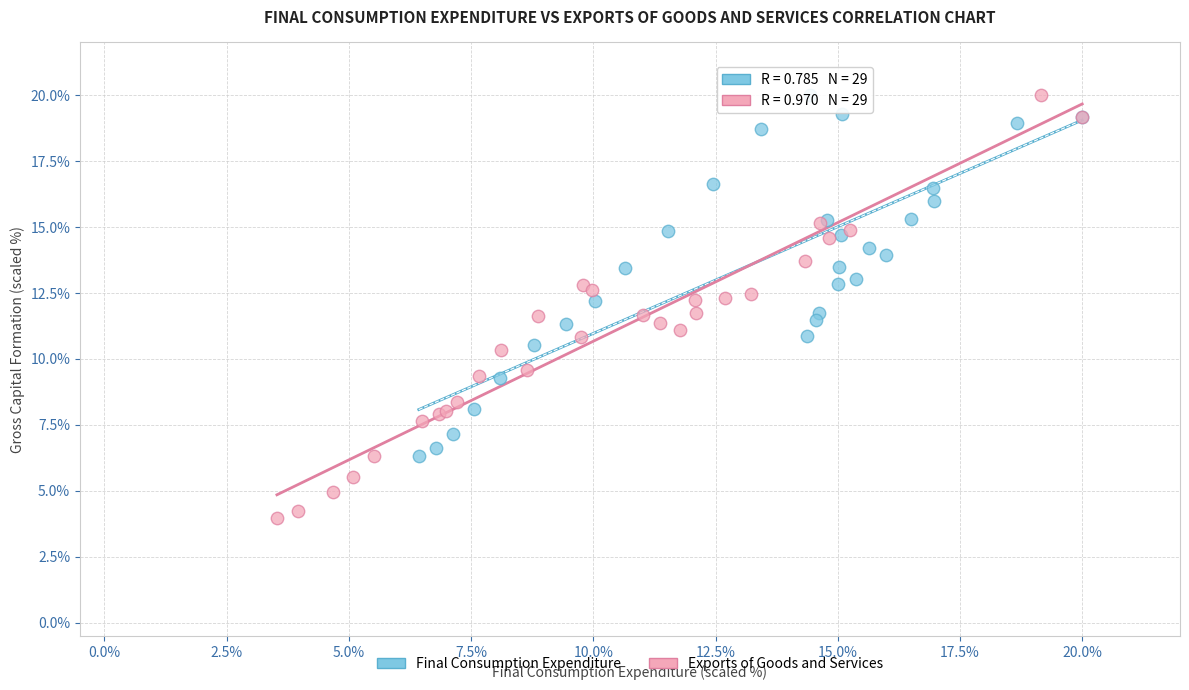

Which series contains the lowest Y value?

Exports of Goods and Services